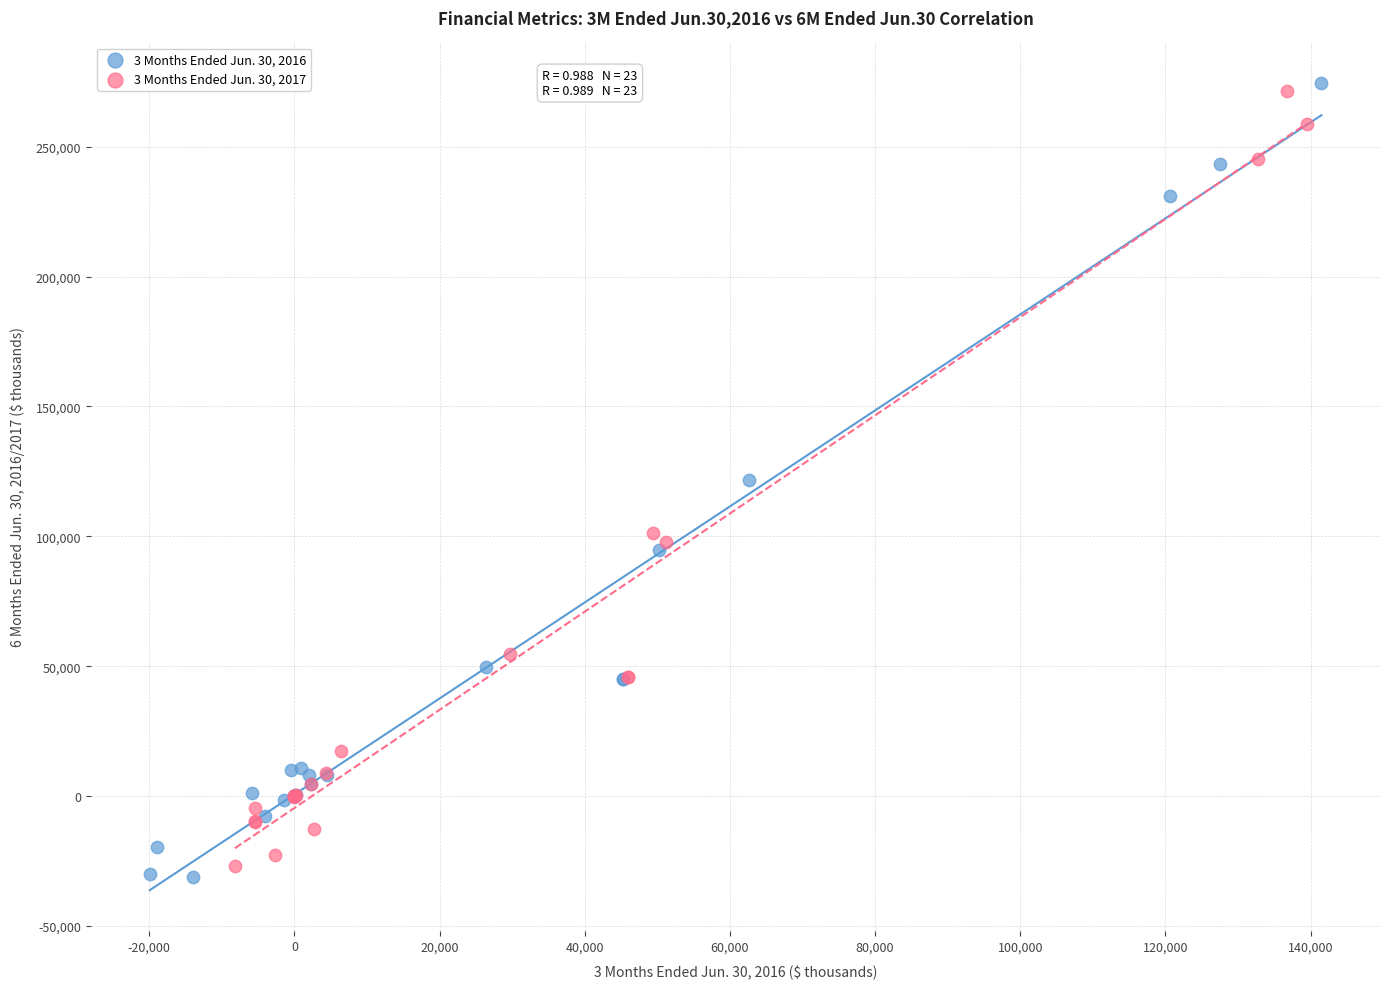

Which series has the widest spread of Y values?

3 Months Ended Jun. 30, 2016